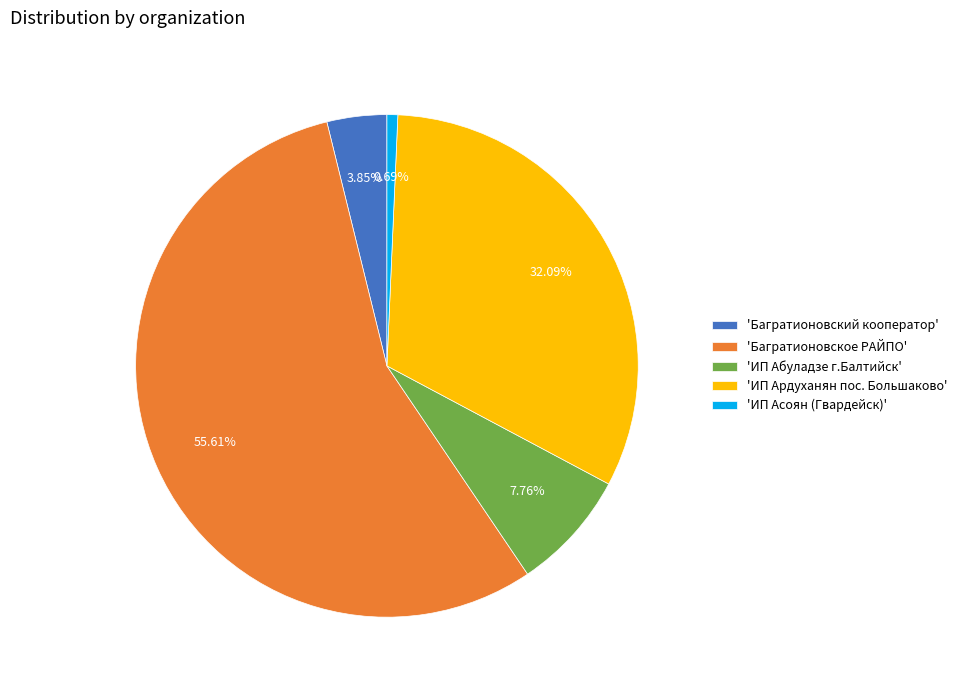

Does any single category account for the majority?

Yes